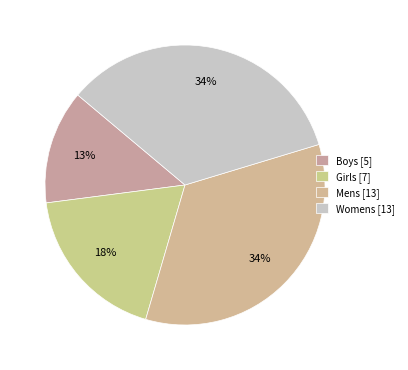

To the nearest percent, what is the combined percentage of Womens and Girls?

53%